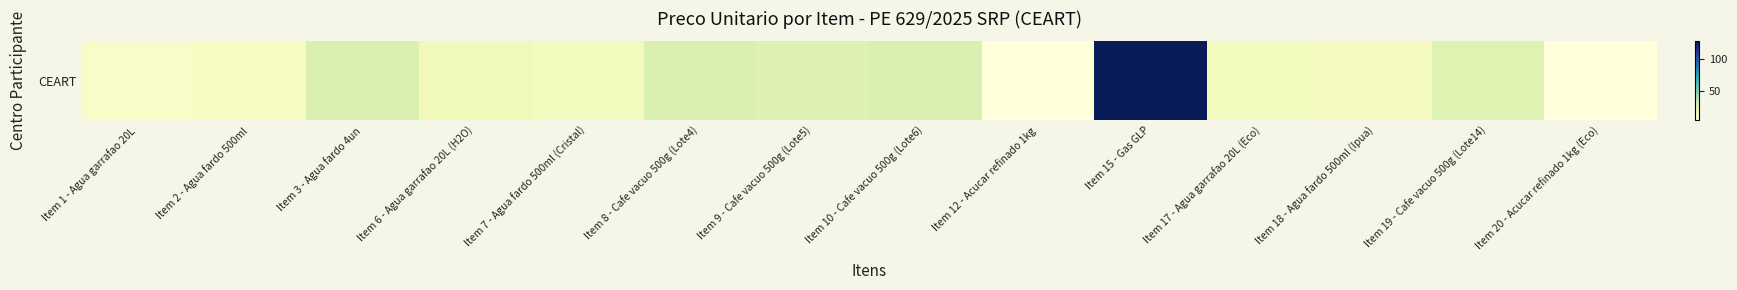

The value at Item 7 - Agua fardo 500ml (Cristal) is 14.6. True or false?

True